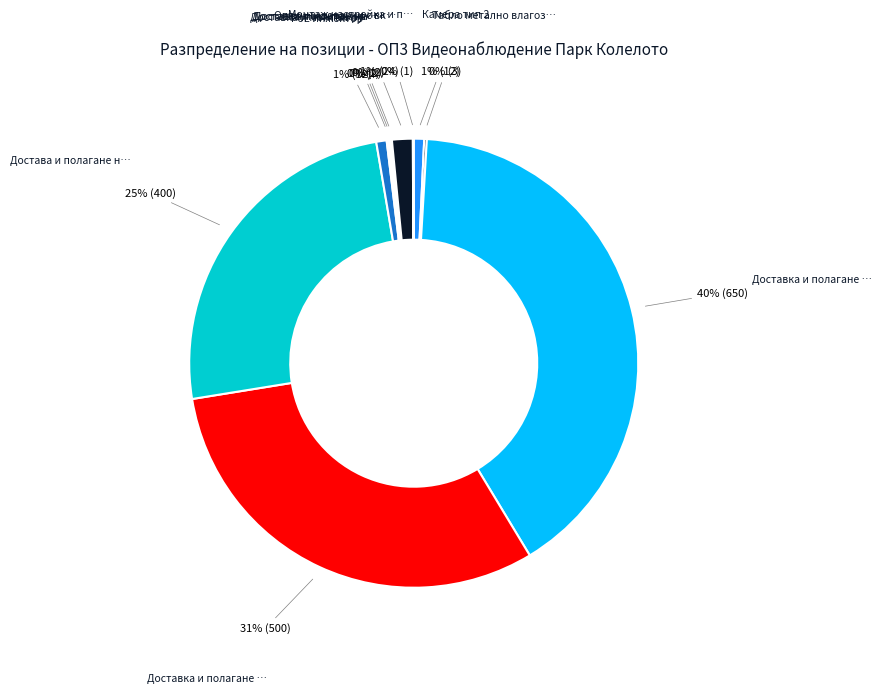

Does any single category account for the majority?

No